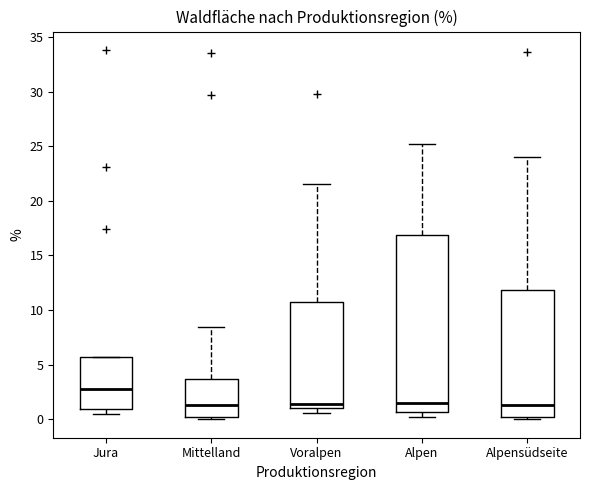

Where is the upper edge of the box for Jura on the y-axis? The values are not printed on the chart, so give them approximately, as read against the axis.

5.5